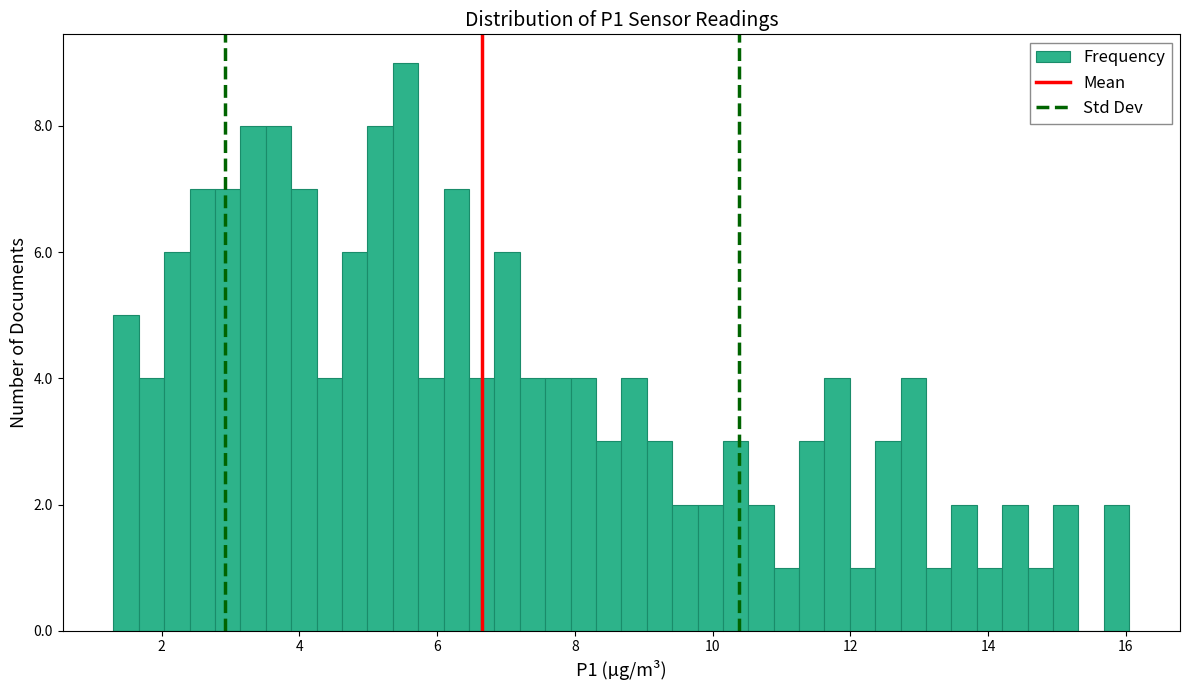

Read against the x-axis, roughly where is the centre of the tallest bar?

5.6